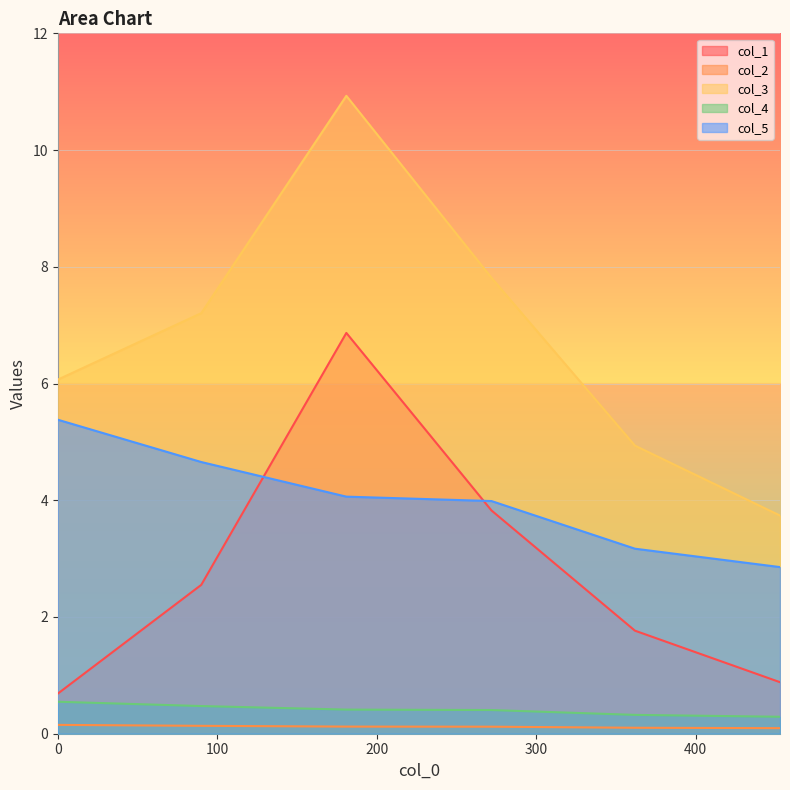

What is the difference between the maximum and minimum values in the col_5 series?

2.5